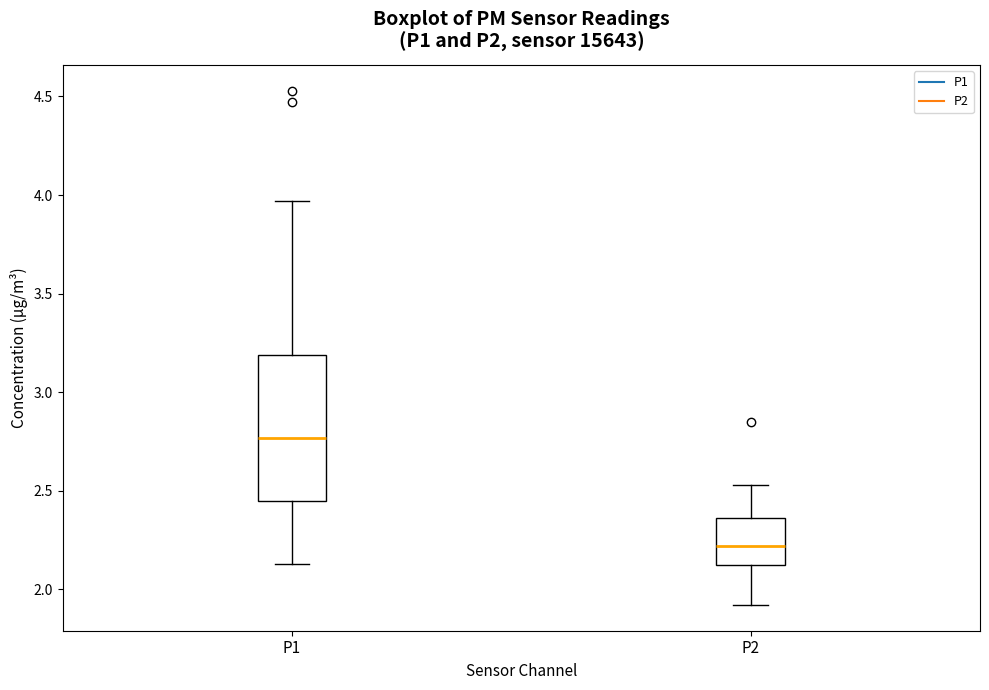

Which box is the tallest, from its lower edge to its upper edge?

P1